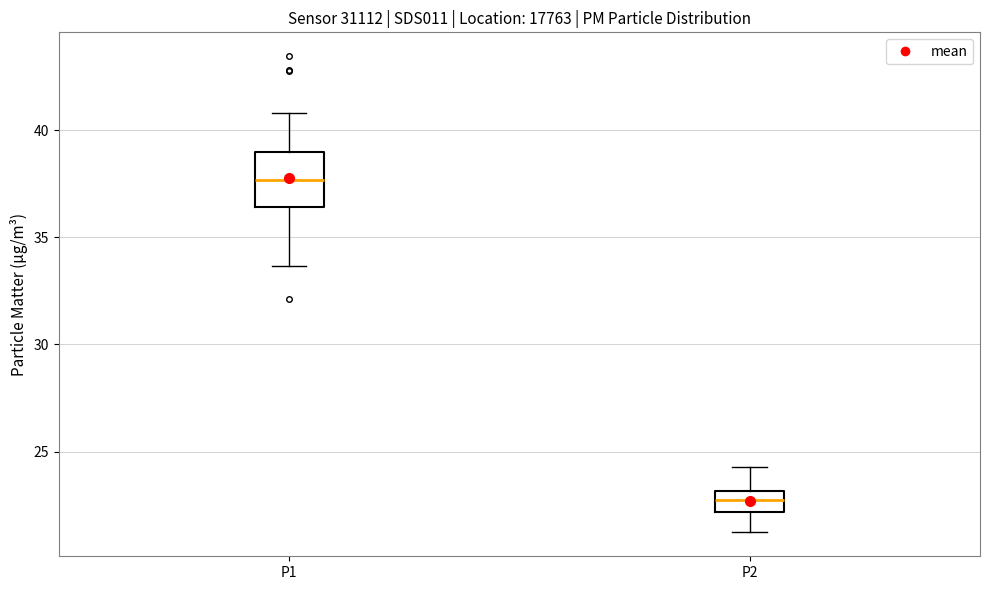

Which box is the tallest, from its lower edge to its upper edge?

P1